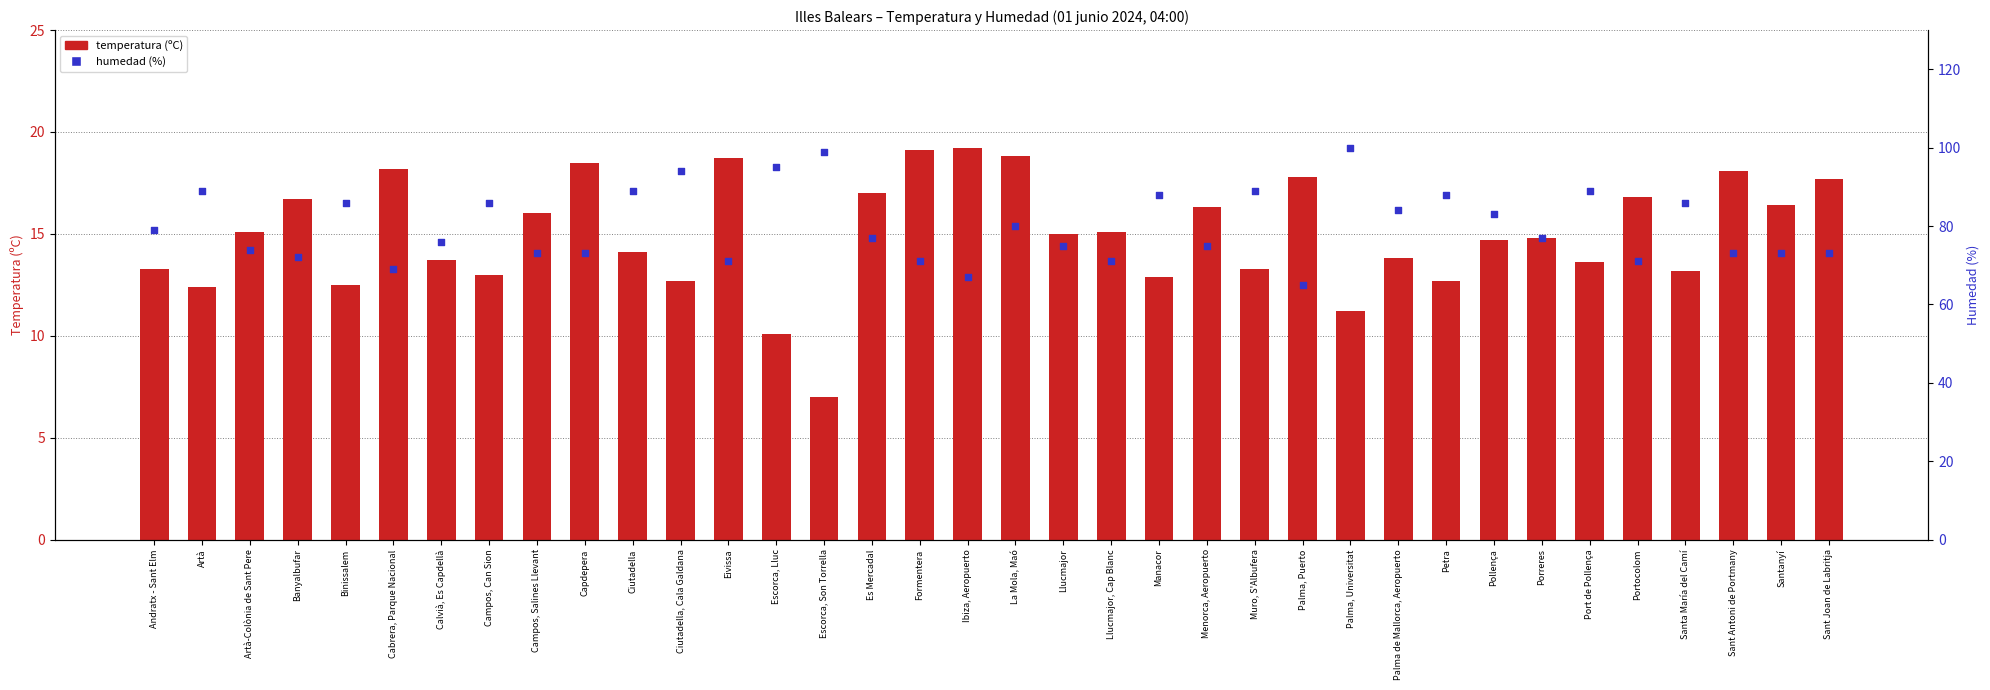

At which category is the sum across all series the highest?

Palma, Universitat